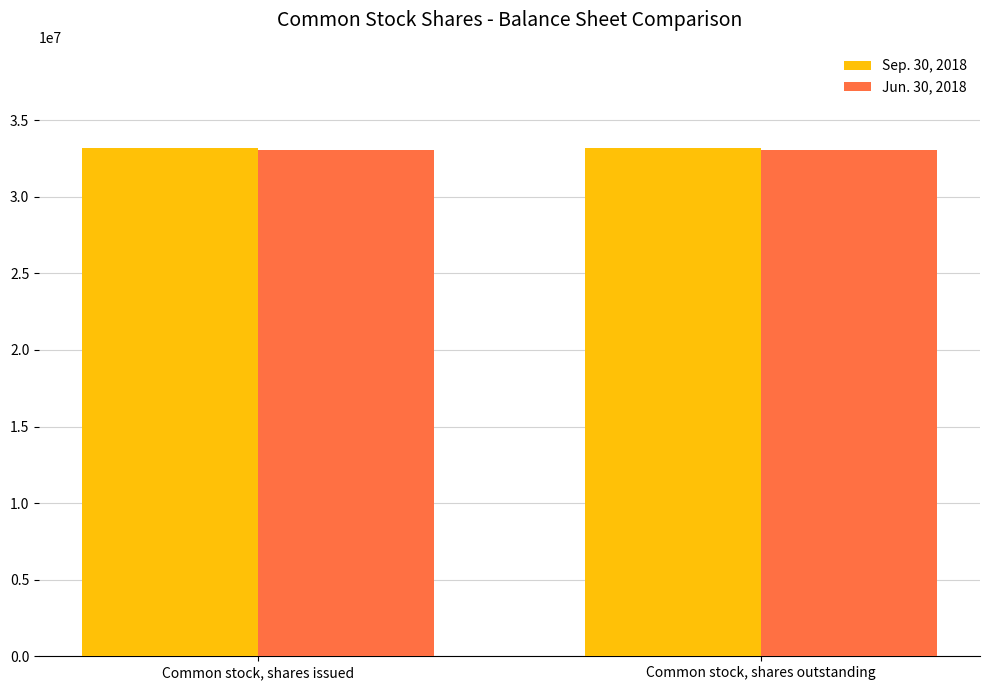

The value of Jun. 30, 2018 at Common stock, shares issued is 33080543. True or false?

True